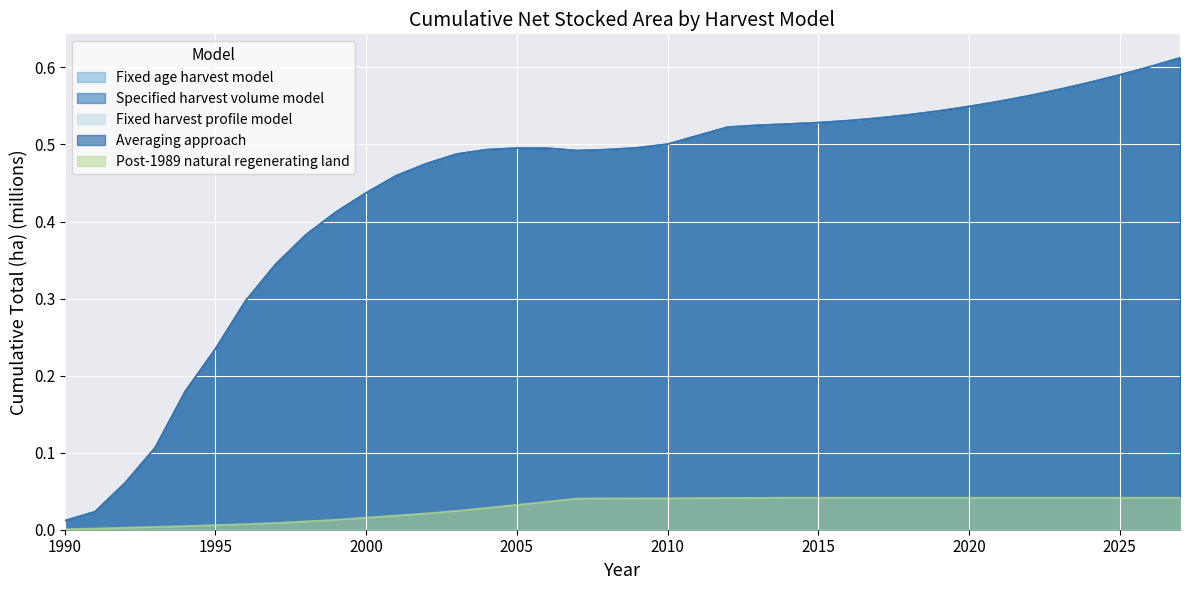

What is the sum of all Specified harvest volume model values?

16.8